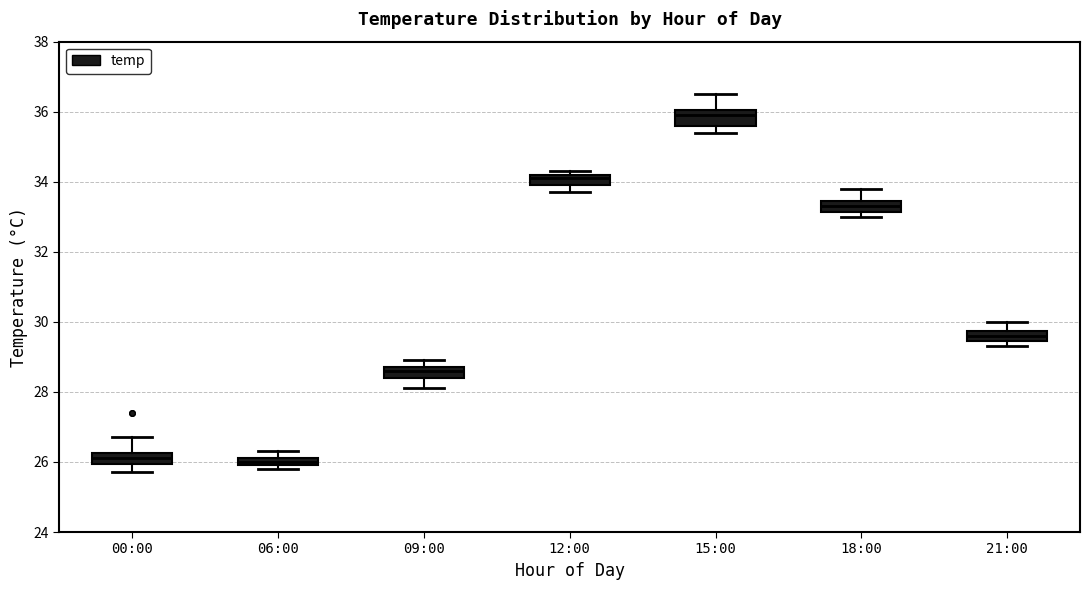

Which box has the highest median line?

15:00